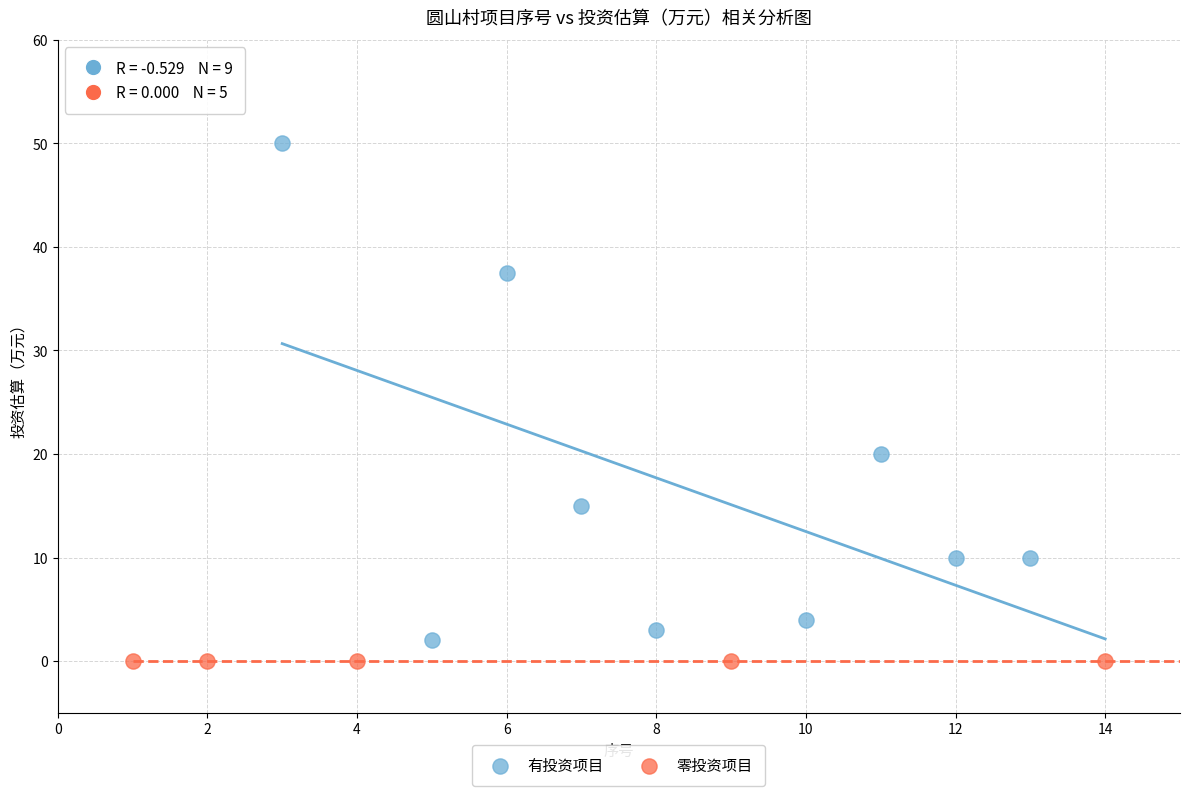

Which series contains the lowest Y value?

零投资项目